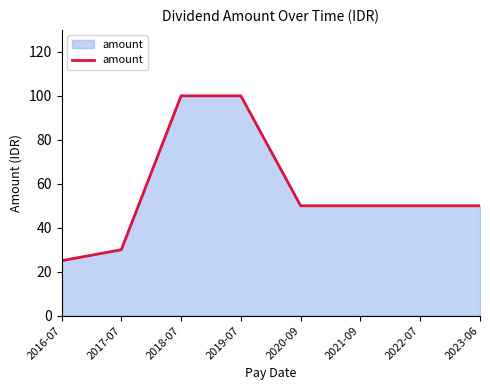

How many distinct data groups are displayed?

1